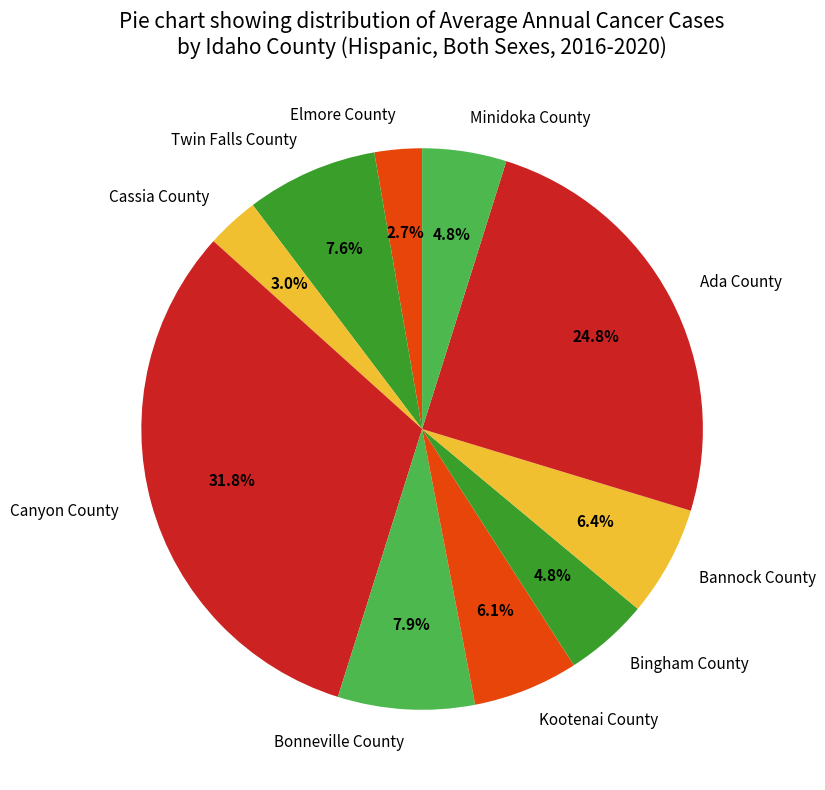

Is Bingham County the majority of the pie?

No